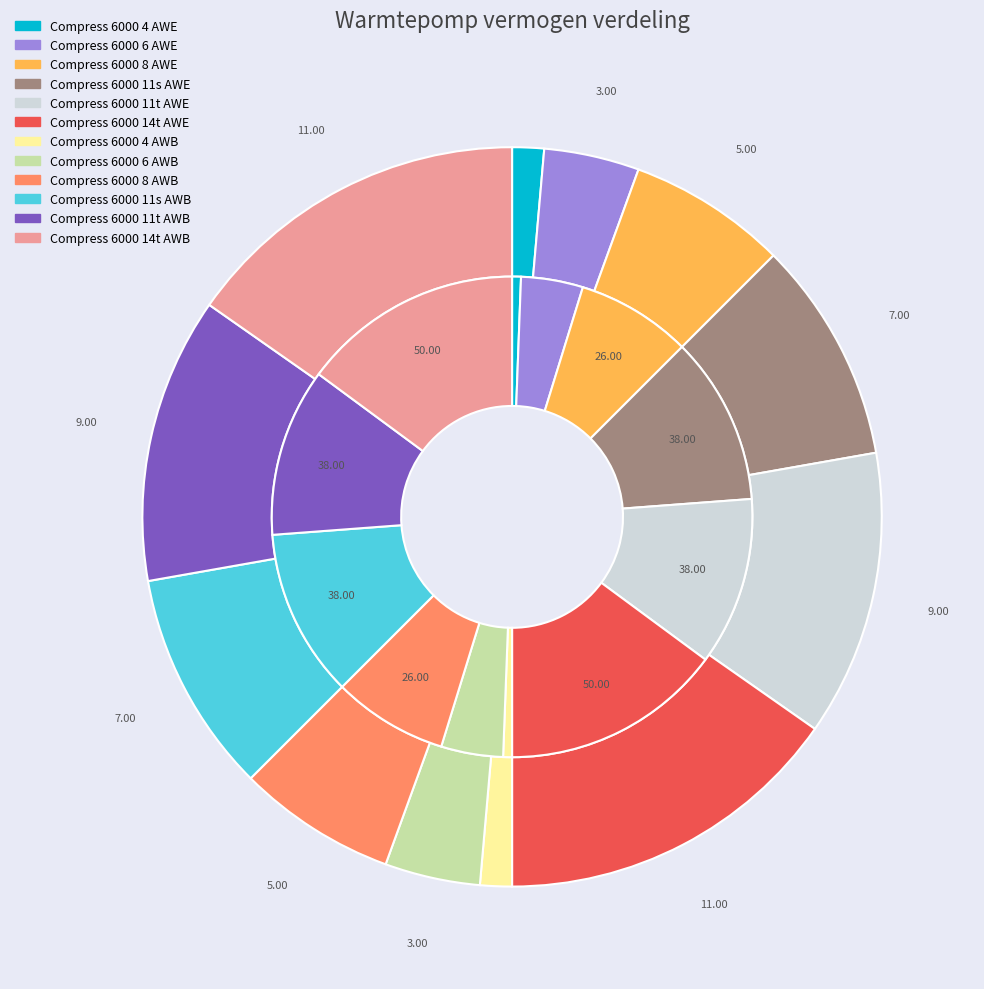

To the nearest percent, what is the combined percentage of Compress 6000 4 AWB and Compress 6000 4 AWE?

3%